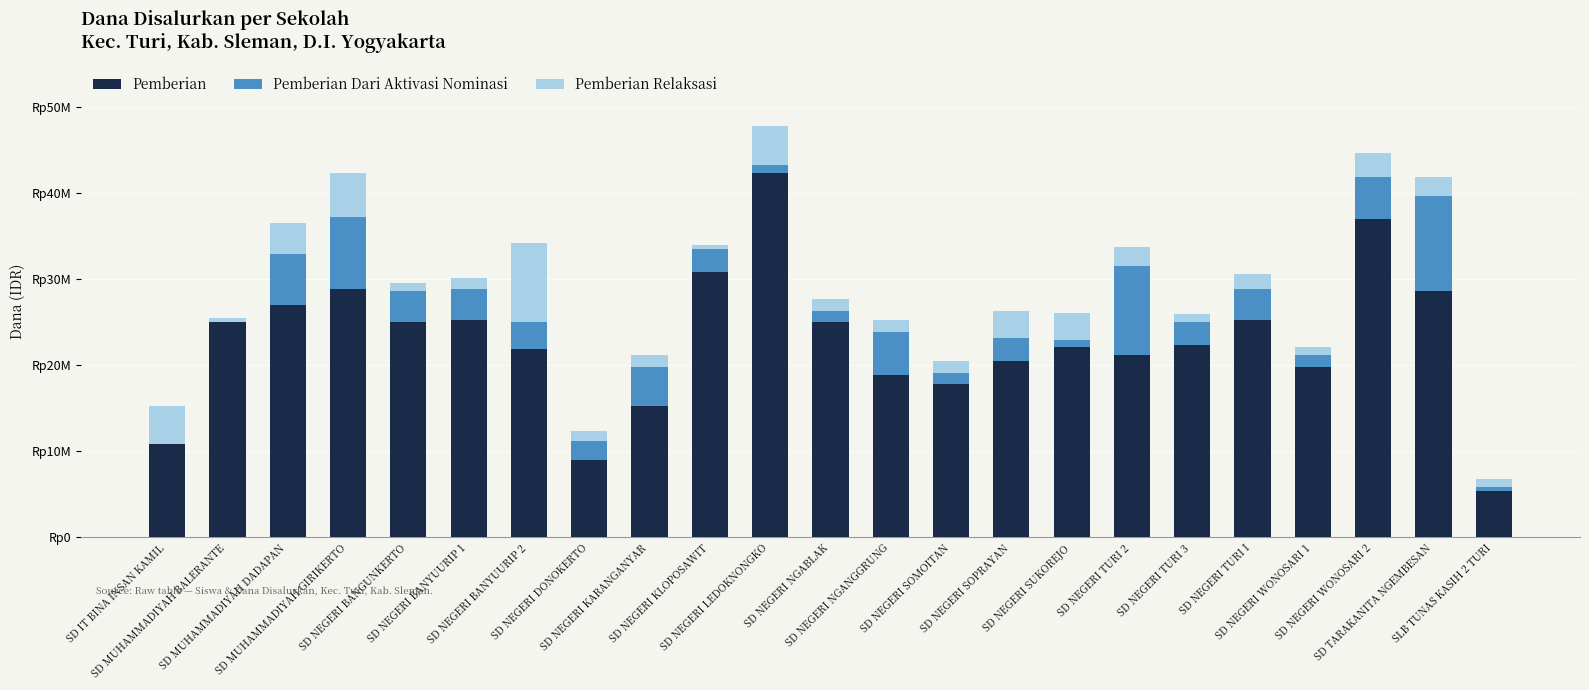

What are all the series names shown in the legend?

Pemberian, Pemberian Dari Aktivasi Nominasi, Pemberian Relaksasi